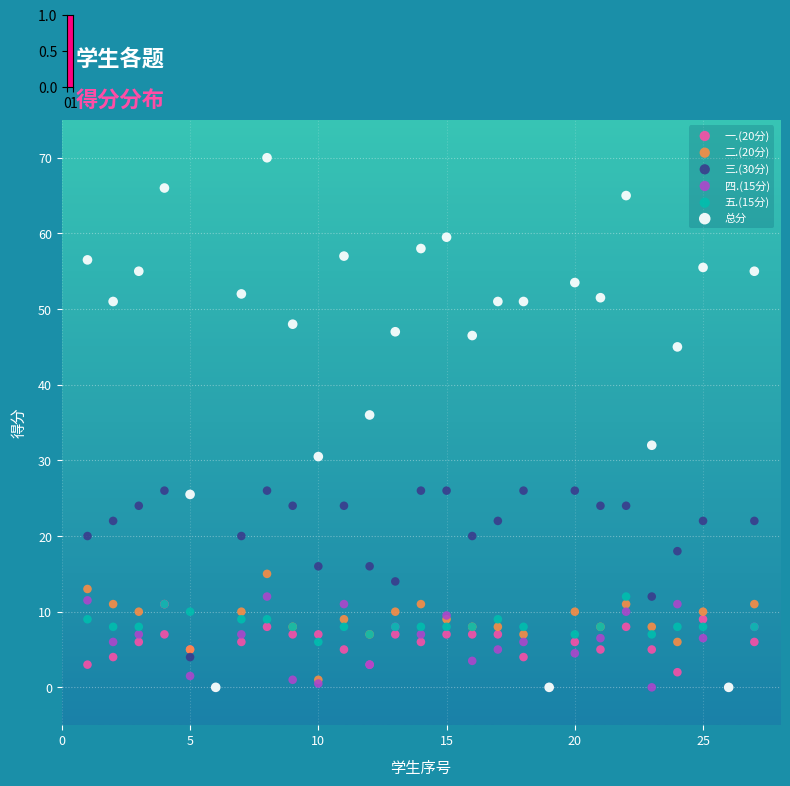

Across all series, what Y value is closest to 35?

36.0